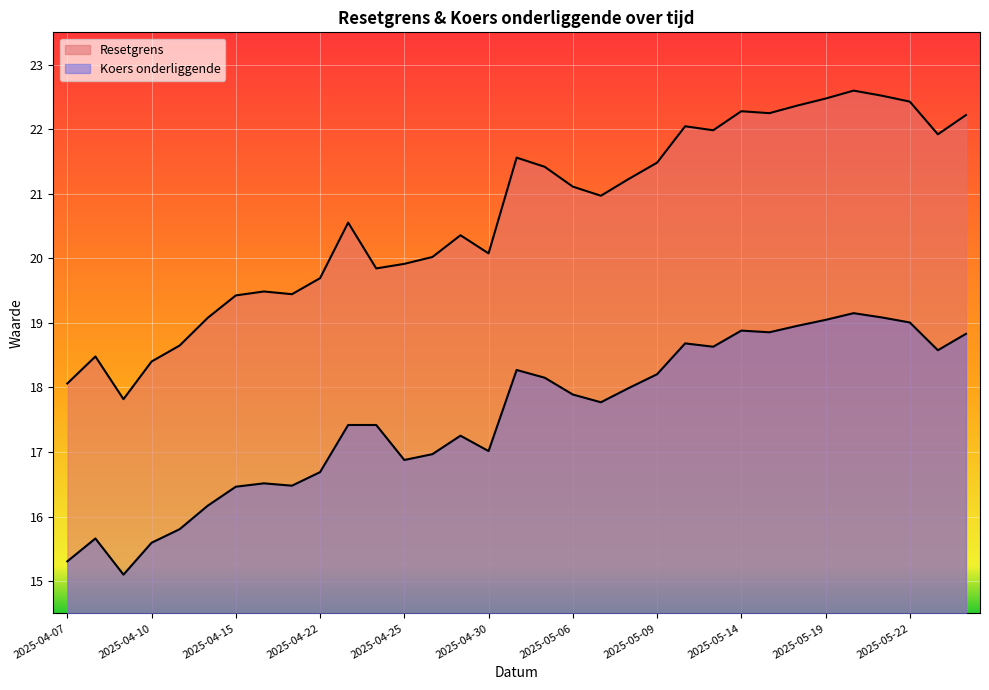

At how many categories does at least one series exceed 17?

33